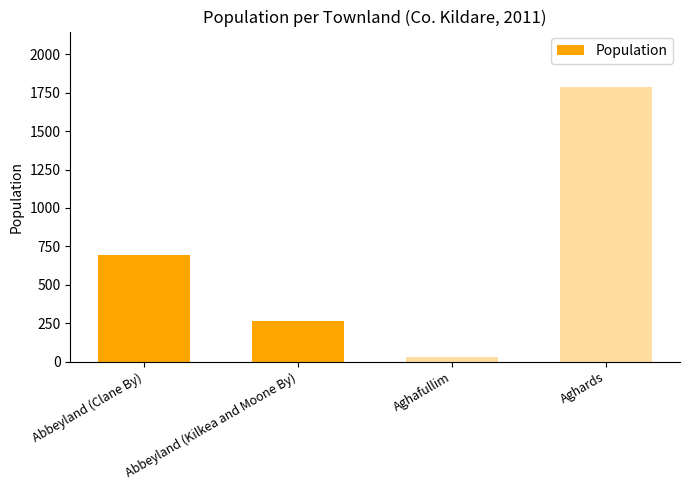

Are the bars horizontal?

No